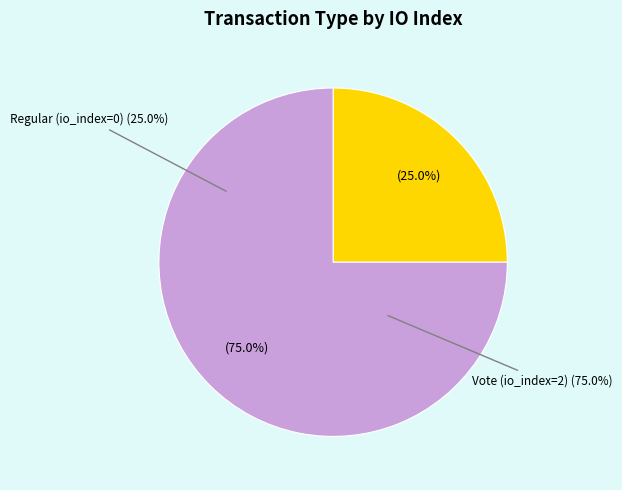

What percentage do Regular (io_index=0) and Vote (io_index=2) together represent?

100.0%